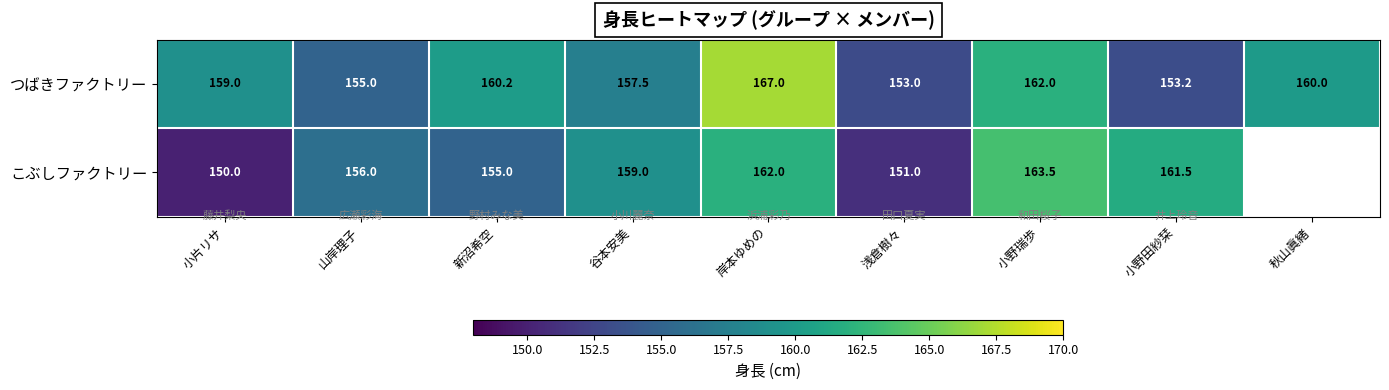

What is the sum of the こぶしファクトリー values at 山岸理子 and 新沼希空?

311.0